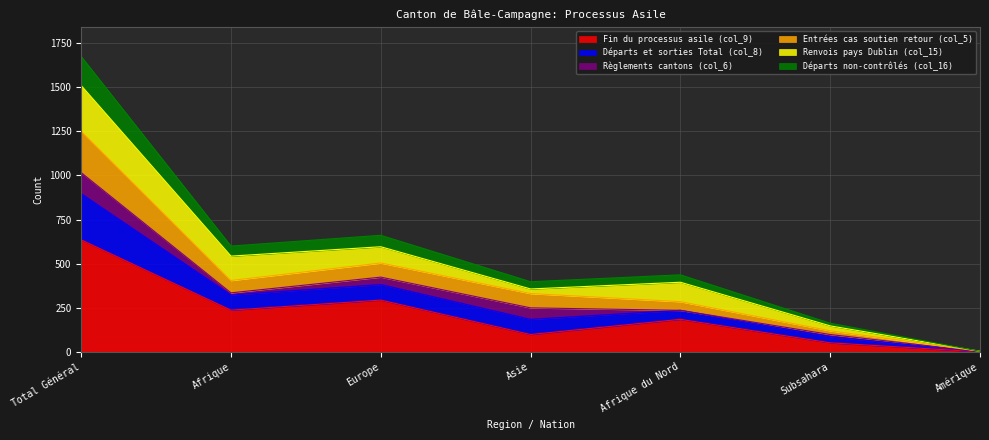

Which category has the highest value in the Fin du processus asile (col_9) series?

Total Général